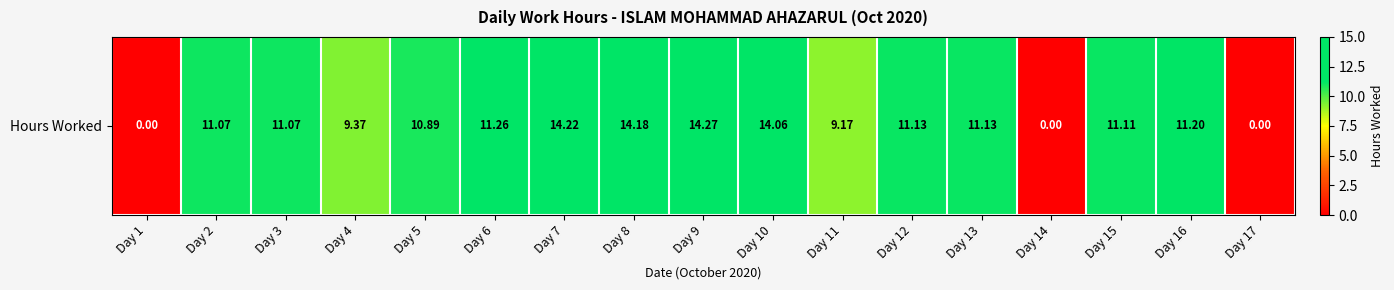

Where does the data first go above 11?

Day 2